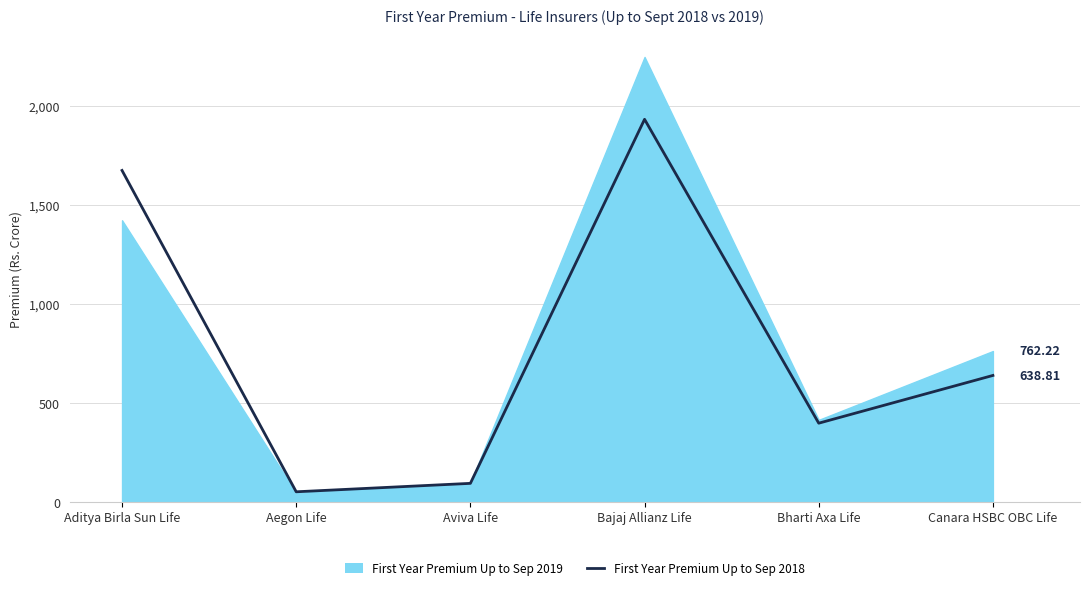

What is the average value?

798.1